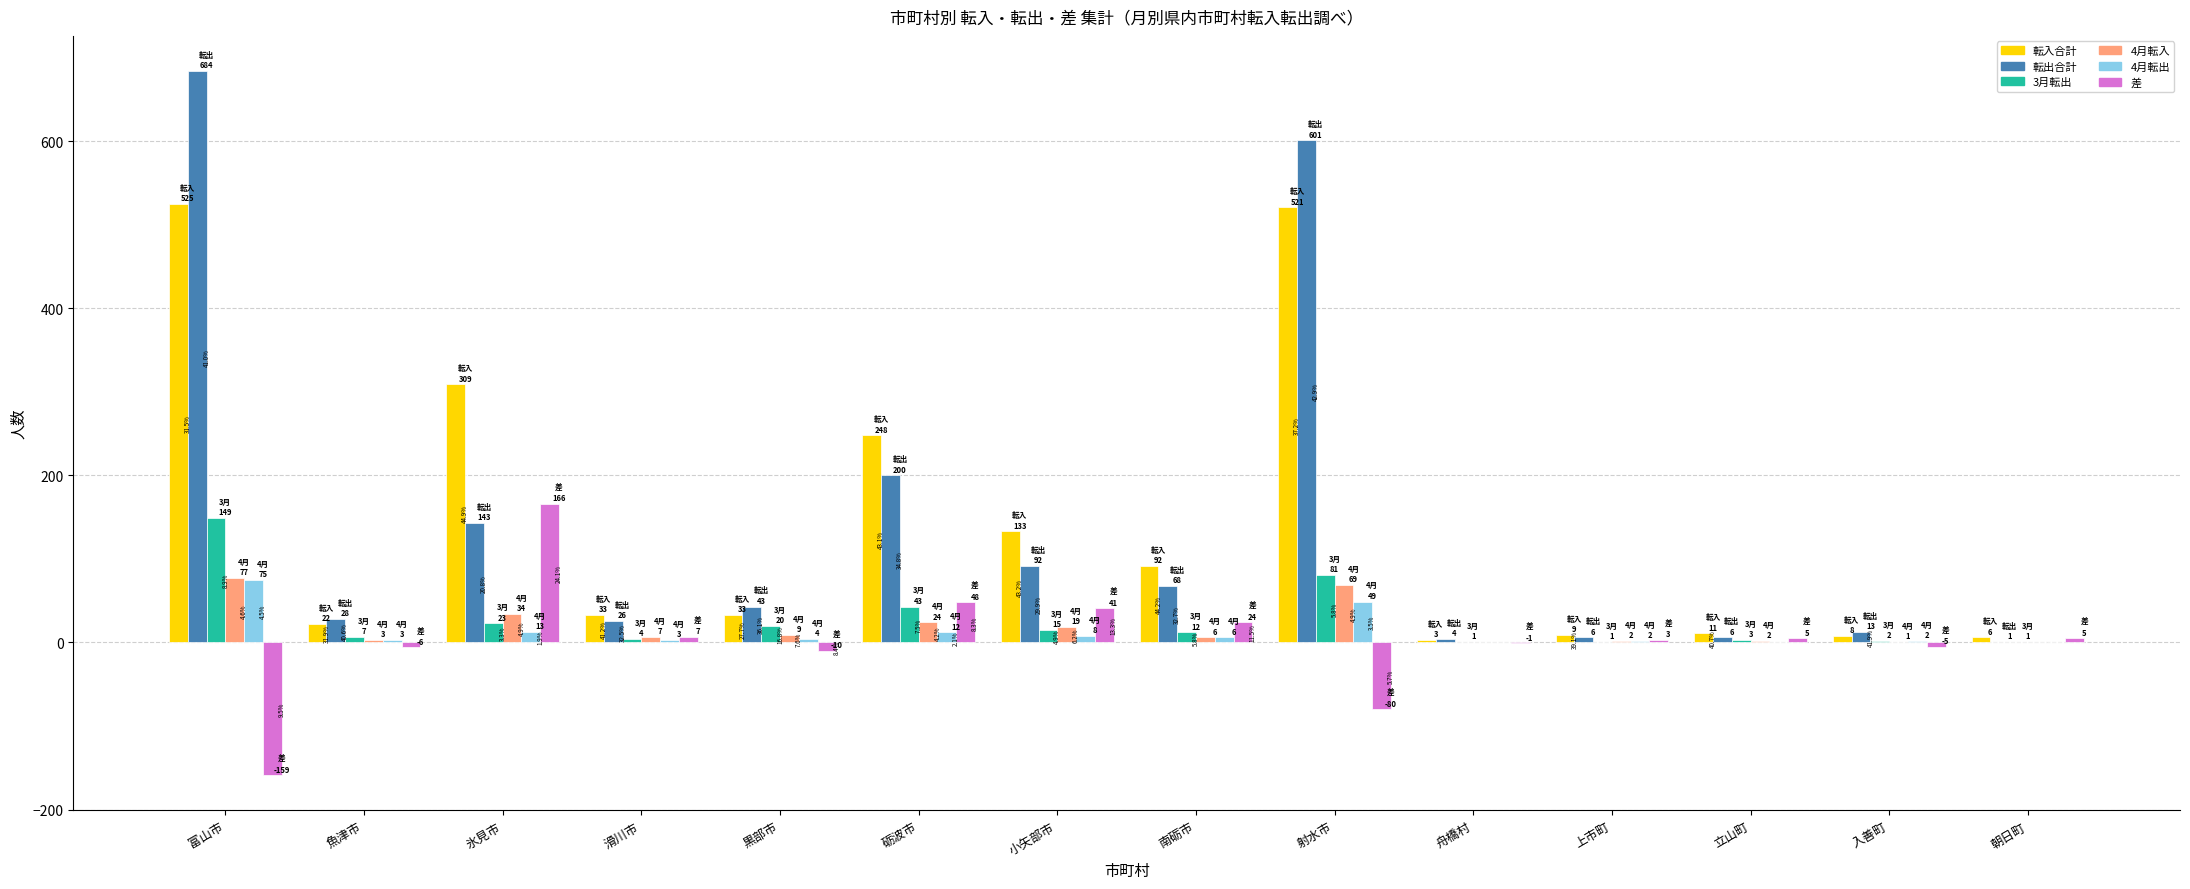

Are the bars horizontal?

No